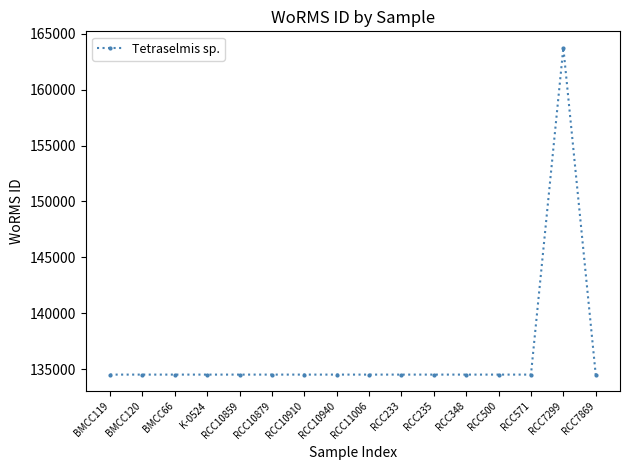

What is the label of the 9th point from the right?

RCC10940